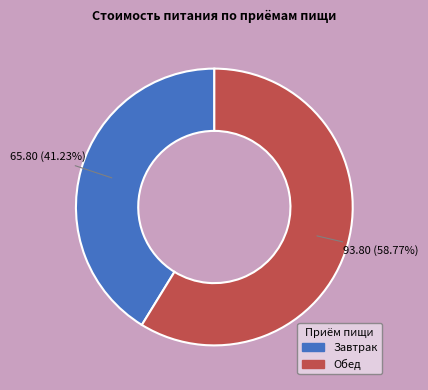

Combined, do Обед and Завтрак account for over 50%?

Yes